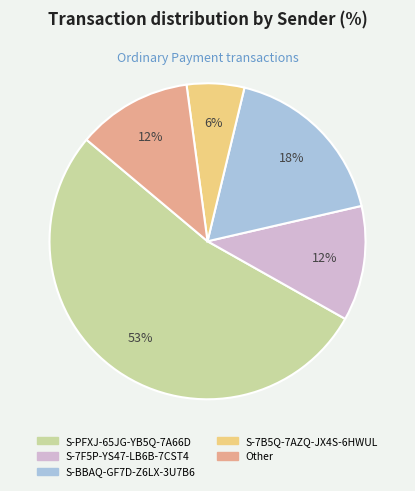

Combined, do Other and S-BBAQ-GF7D-Z6LX-3U7B6 account for over 50%?

No